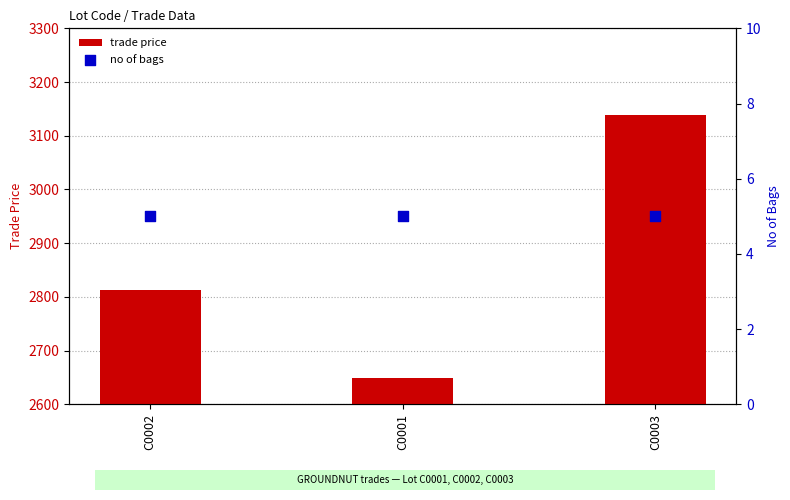

What are all the series names shown in the legend?

trade price, no of bags